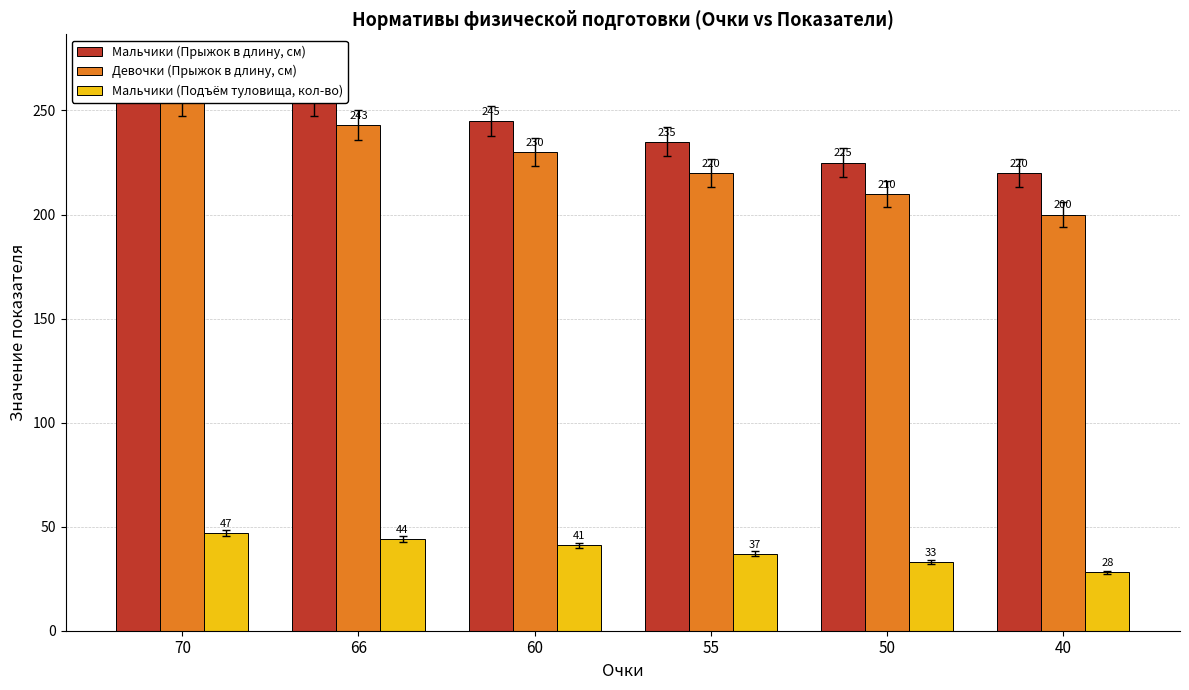

What is the difference between the second highest and second lowest values in the Мальчики (Прыжок в длину, см) series?

30